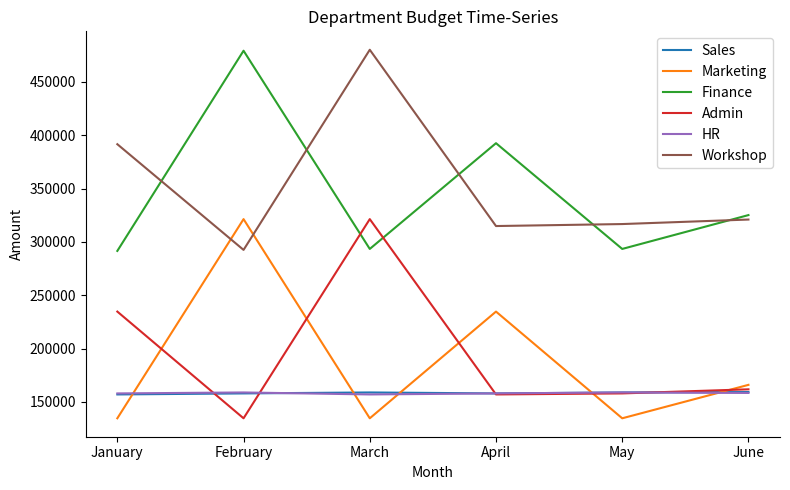

Where is Workshop nearest to the value 386291?

January